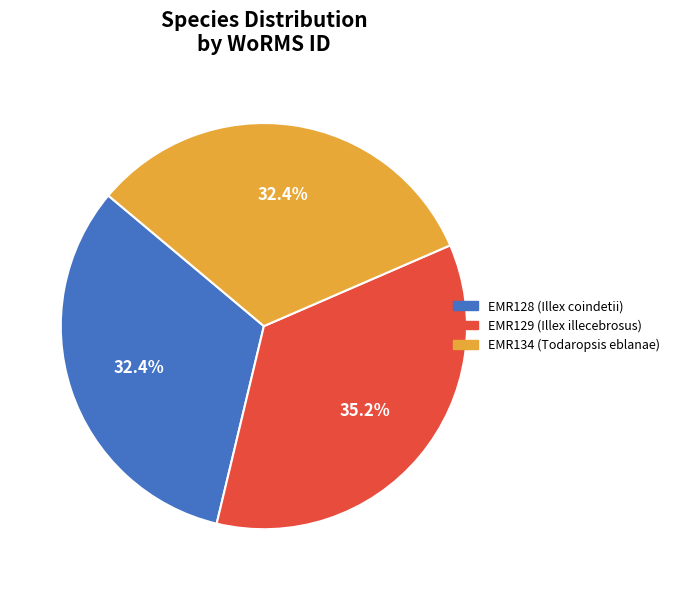

To the nearest percent, what is the difference between the EMR128 and EMR129 slice percentages?

3%